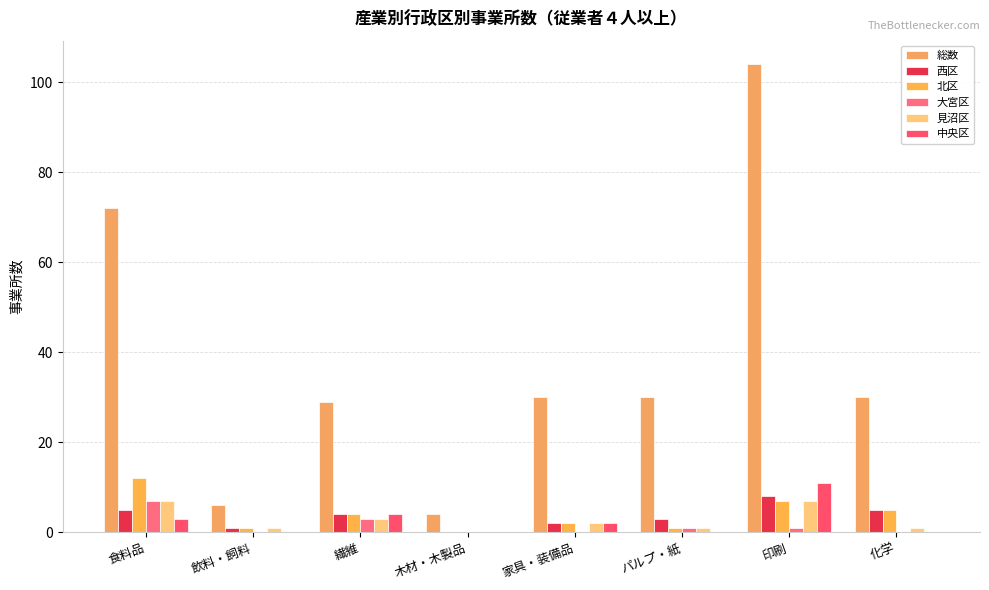

Which series has the largest range (max minus min)?

総数